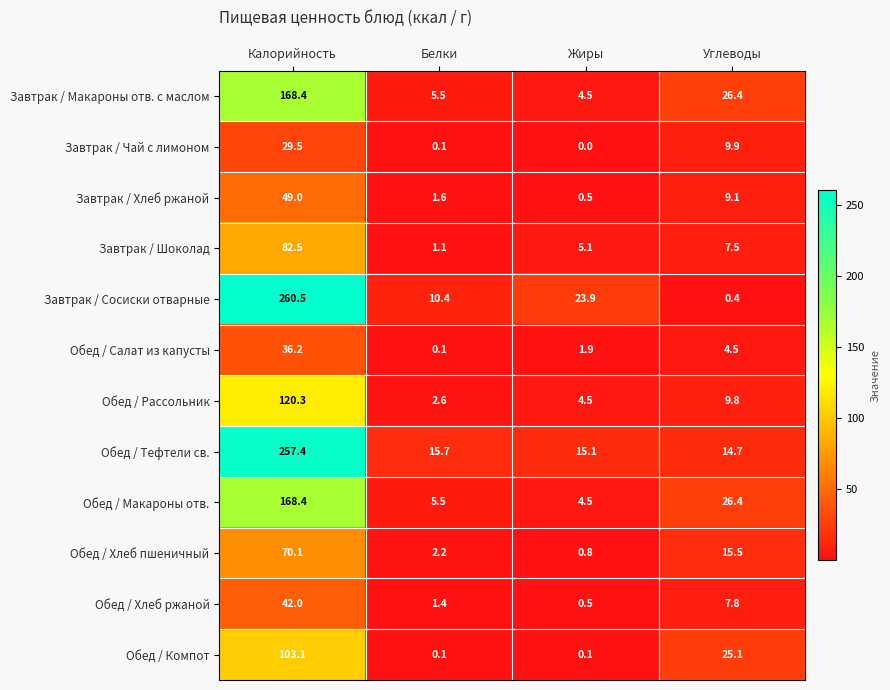

At how many categories does at least one series exceed 232?

1